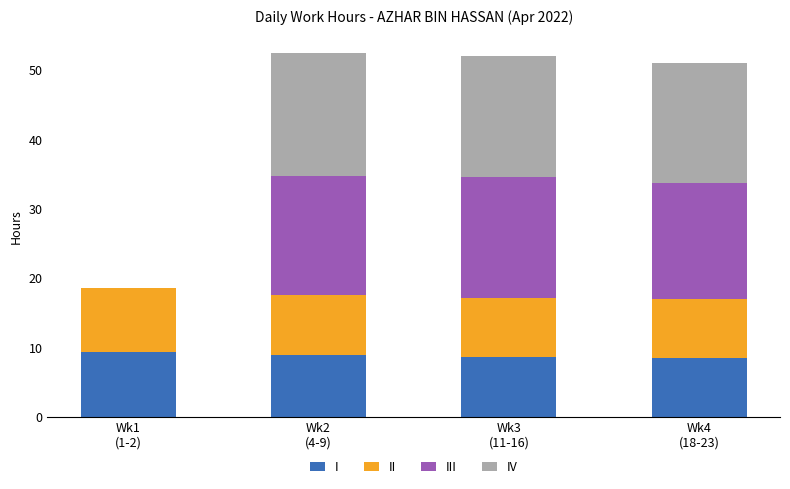

What is the maximum value for I?

9.3